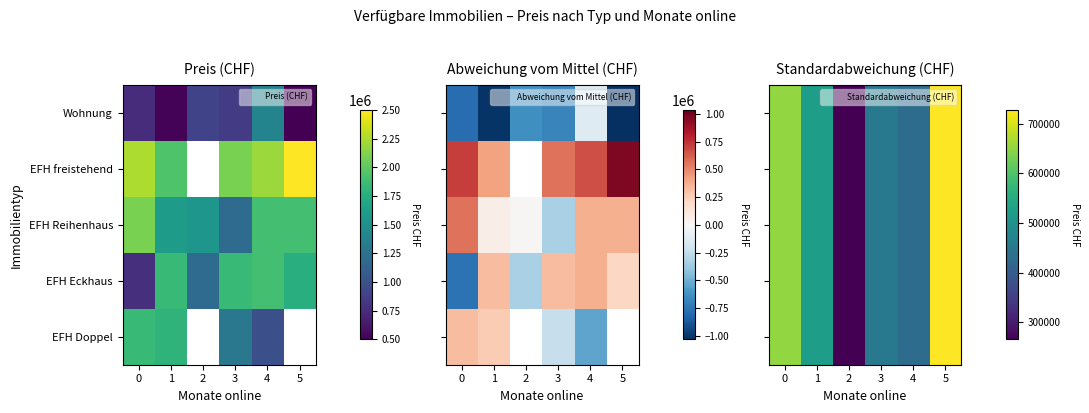

The value of EFH Doppel at 0 is 652797.1. True or false?

True